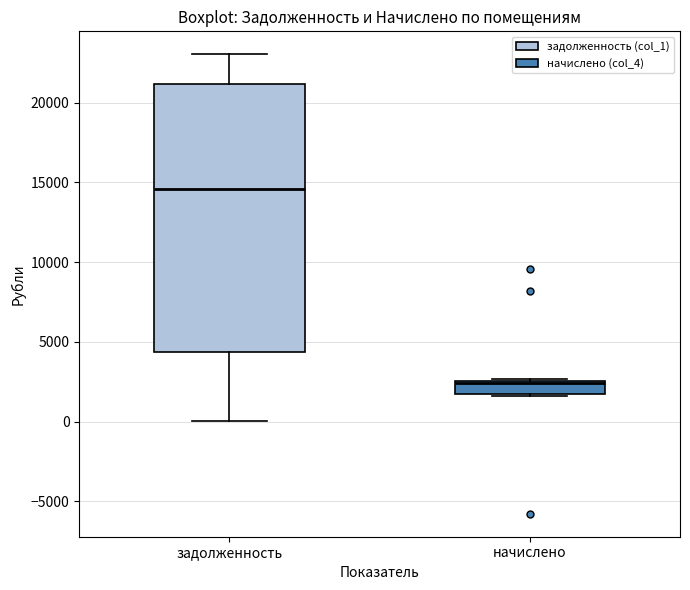

Reading left to right, read every box against the y-axis: the position of its median line, the range the box covers, and the ends of its whiskers. The values are not printed on the chart, so give them approximately, as read against the axis.

задолженность: median 14500, box 4500 to 21000, whiskers 0 to 23000
начислено: median 2500, box 2000 to 2500, whiskers 1500 to 2500